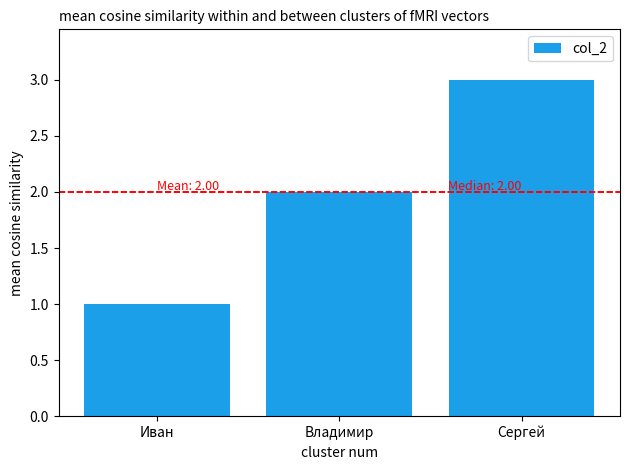

Is it true that the value at Сергей is 5?

False